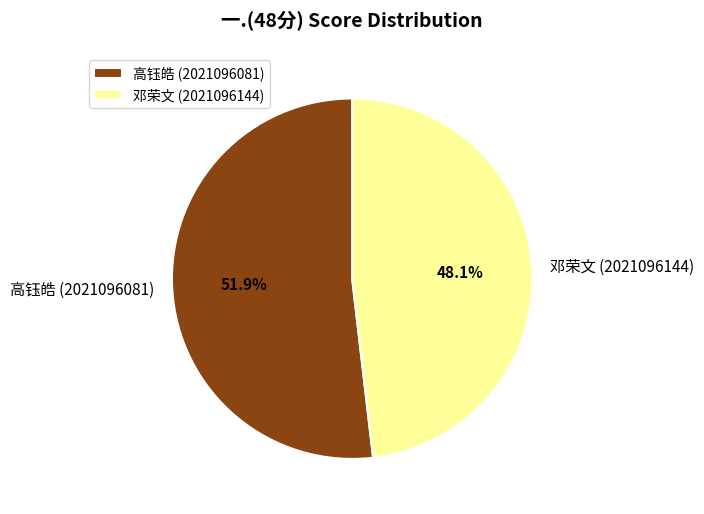

Which category has the biggest portion of the pie?

高钰皓 (2021096081)